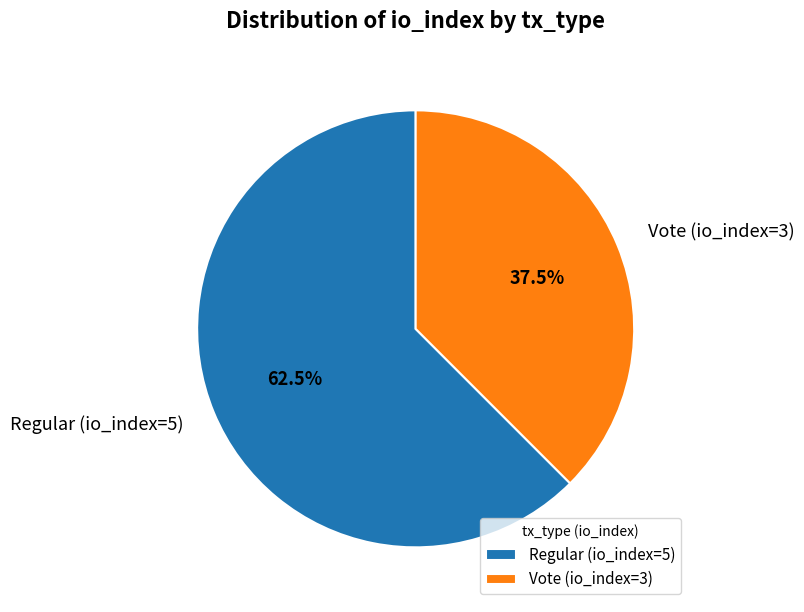

What is the majority slice?

Regular (io_index=5)